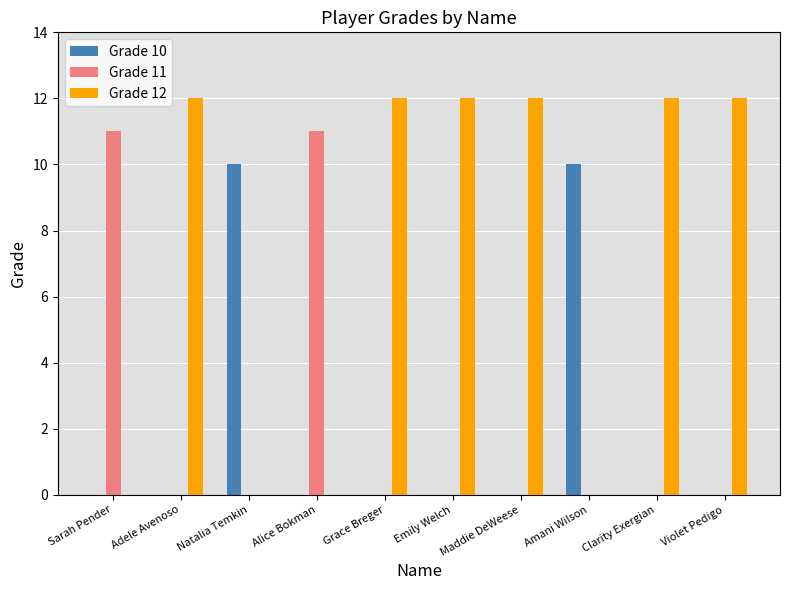

Are the bars horizontal?

No